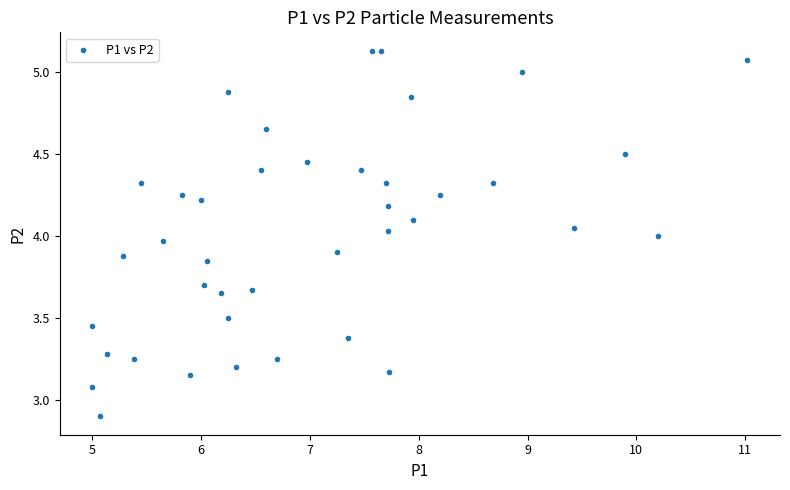

What is the range of X values (max minus min)?

6.0